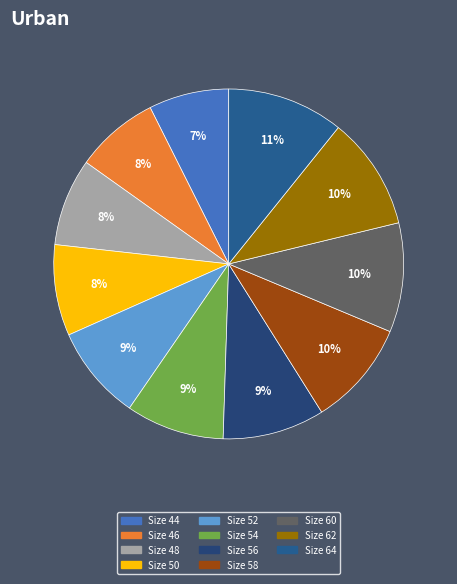

Which category has the biggest portion of the pie?

64